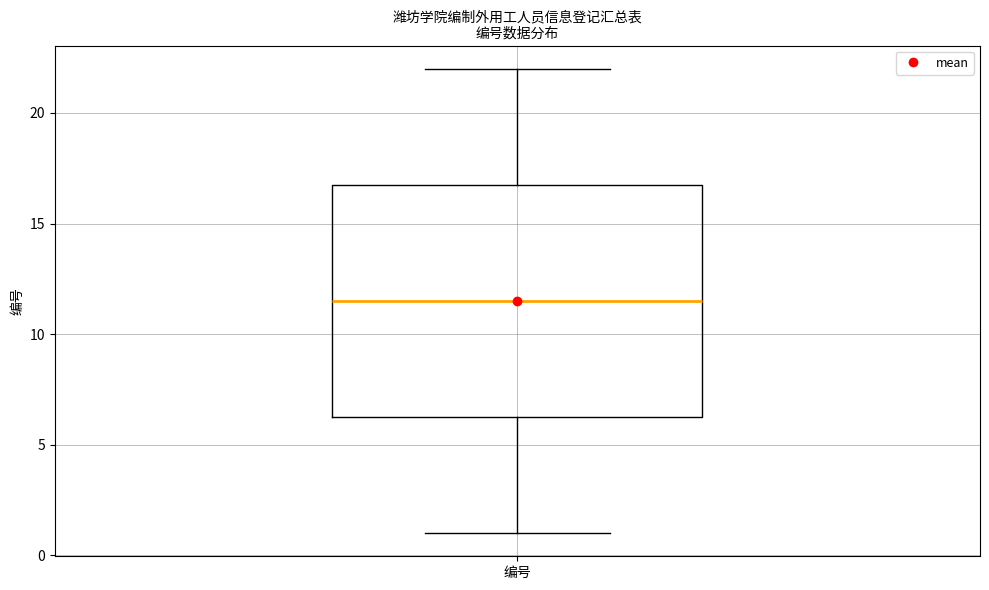

Transcribe this box plot: give where the median line is, the range the box spans, and where the two whiskers end, as read against the y-axis. The values are not printed on the chart, so give them approximately, as read against the axis.

median 11.5, box 6.5 to 17.0, whiskers 1.0 to 22.0